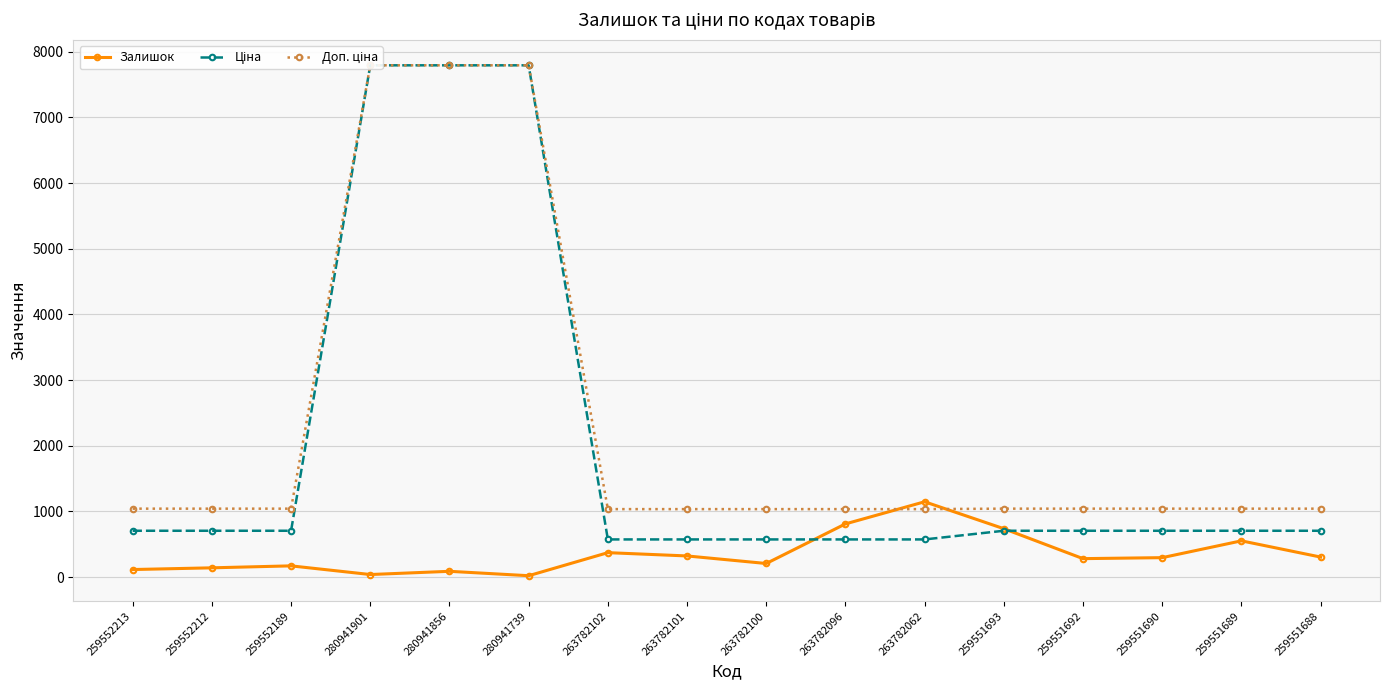

What is the difference between the highest and lowest values at 263782062?

573.5